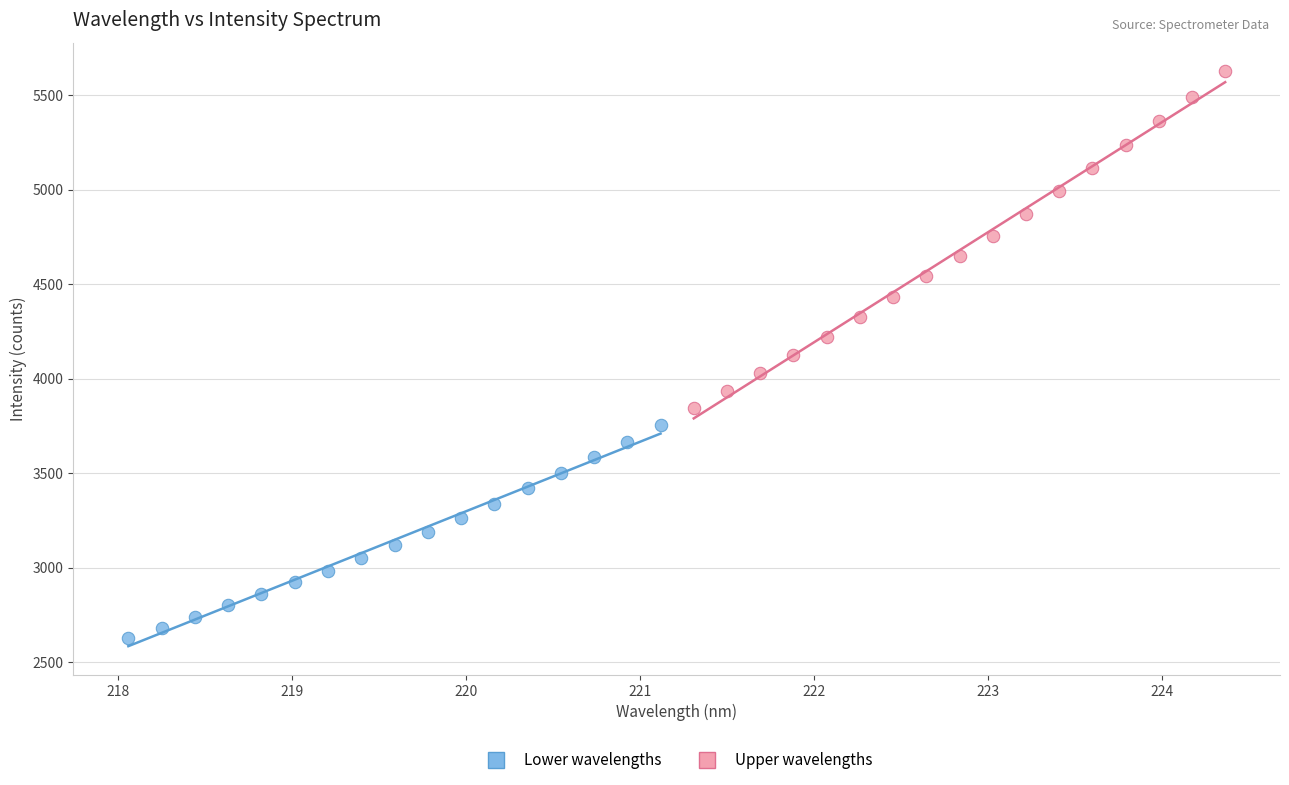

Which series has the widest spread of Y values?

Upper wavelengths